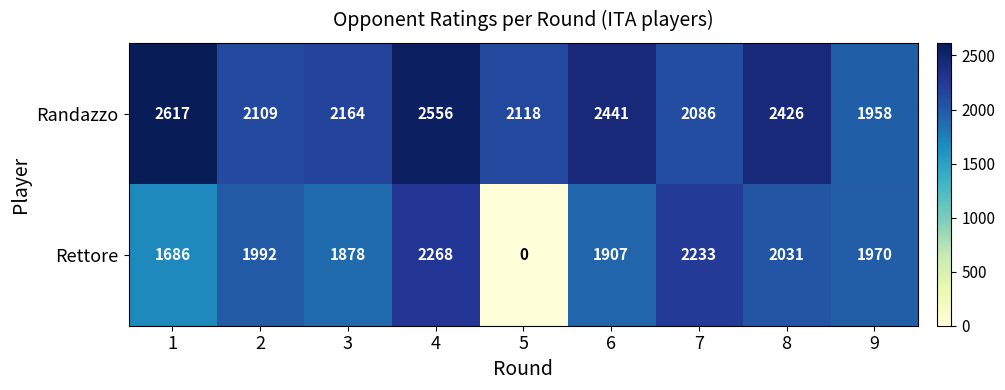

How many values in the Rettore series are below 1970?

4